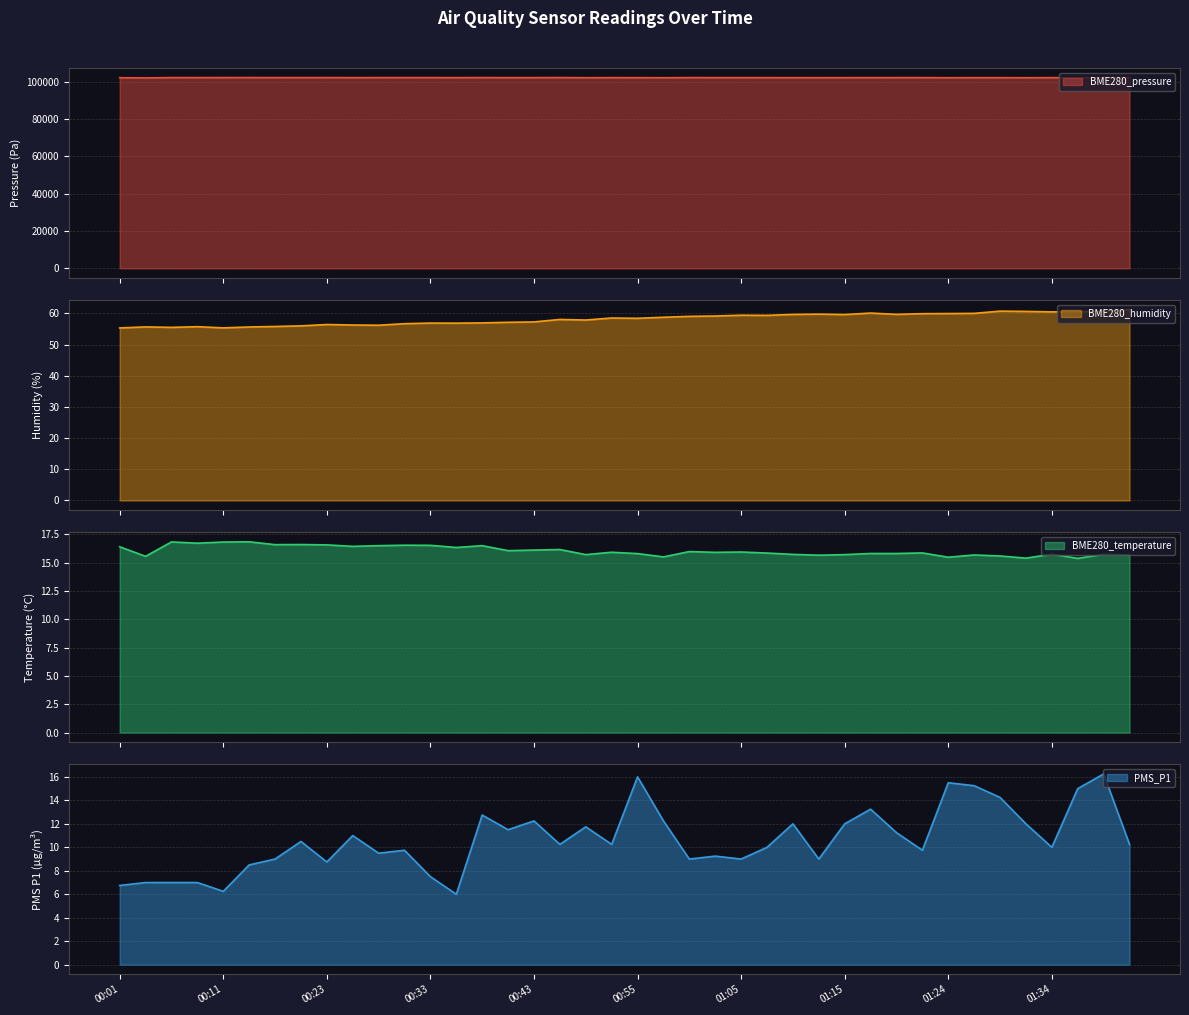

At which category is the sum across all series the highest?

00:45